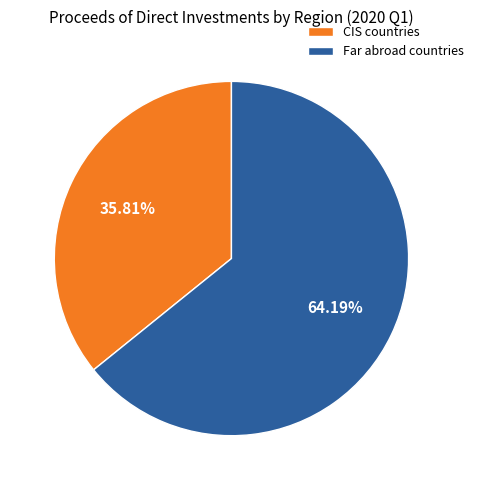

Is there a majority slice in this chart?

Yes